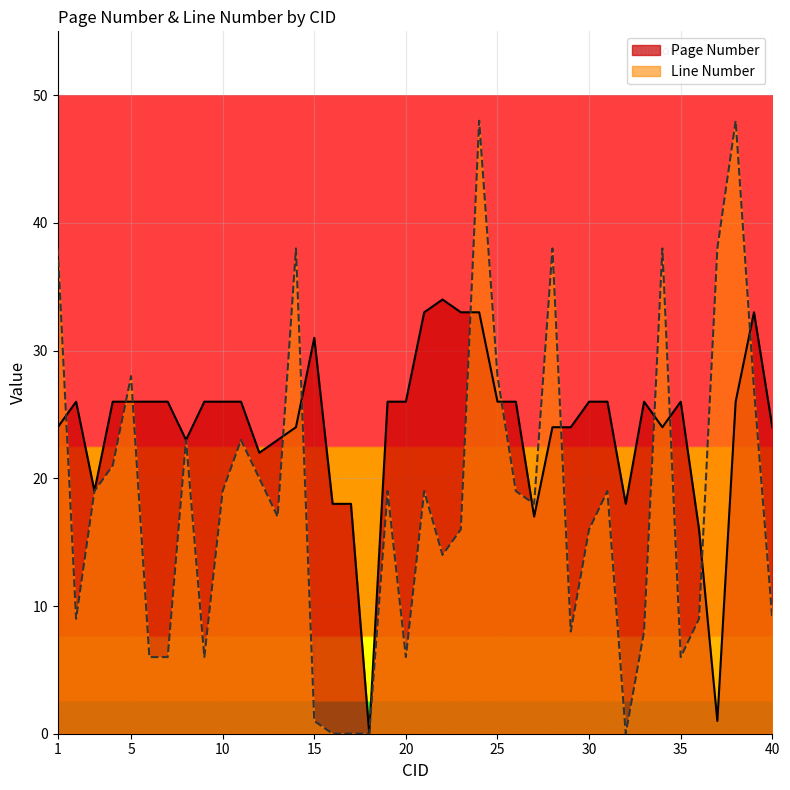

How many lines are shown in the chart?

2